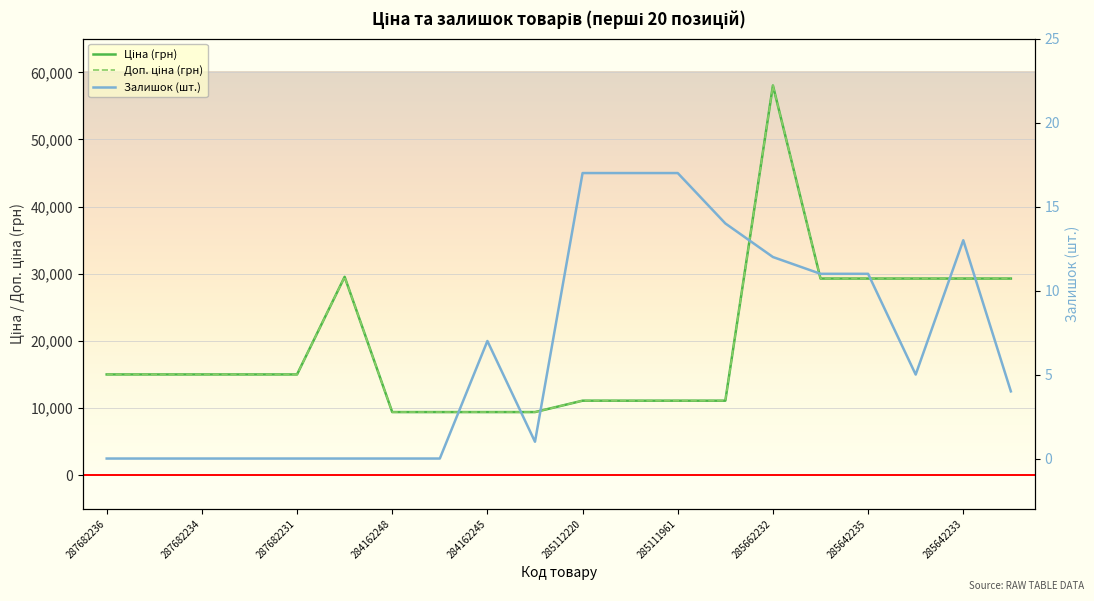

True or false: Залишок (шт.) and Доп. ціна (грн) intersect in this chart.

False